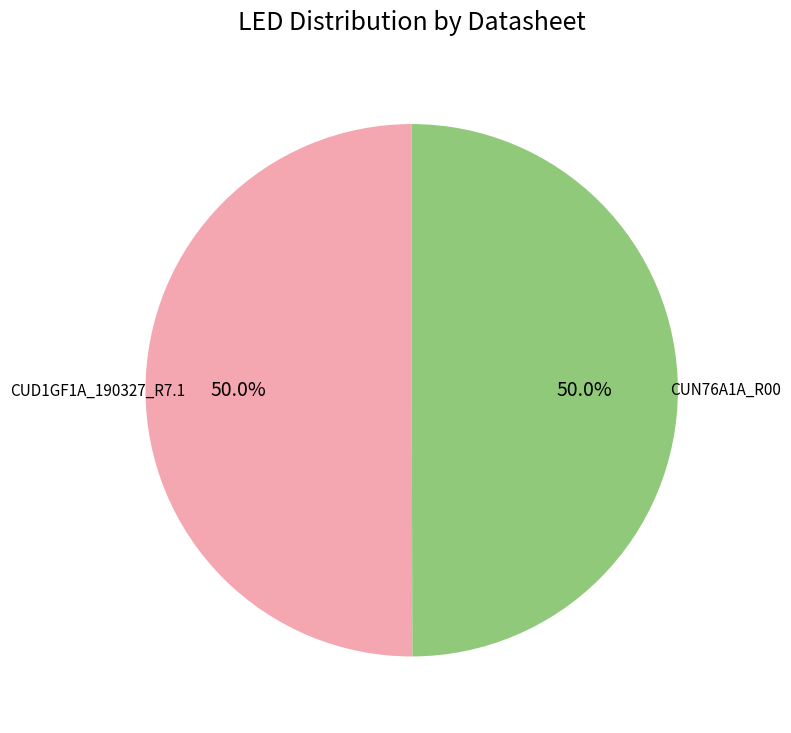

What is the ratio of the value at CUN76A1A_R00 to the value at CUD1GF1A_190327_R7.1?

1.0